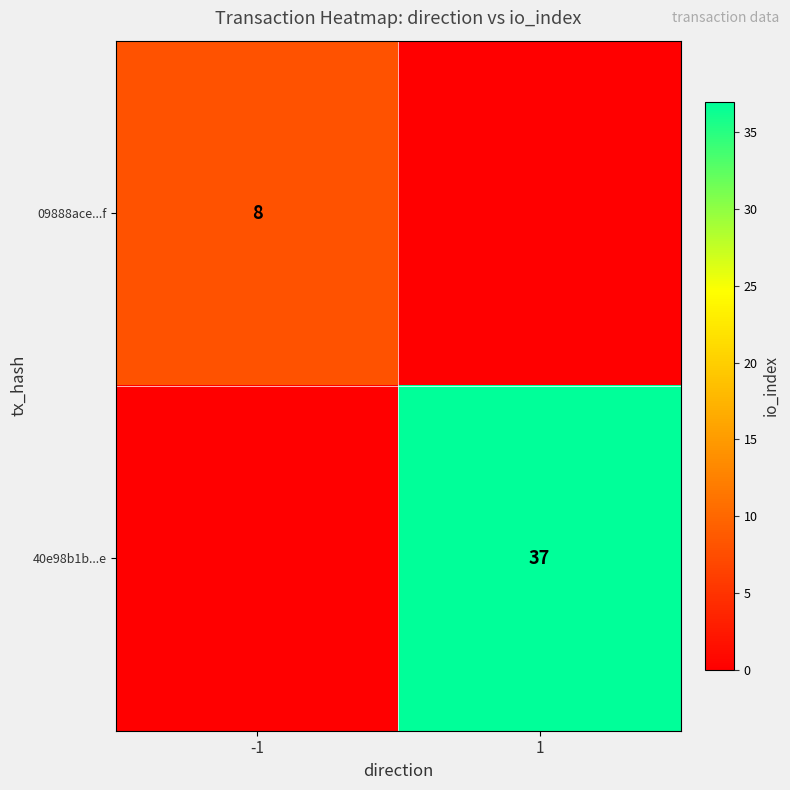

The value of 40e98b1b...e at 1 is 24. True or false?

False